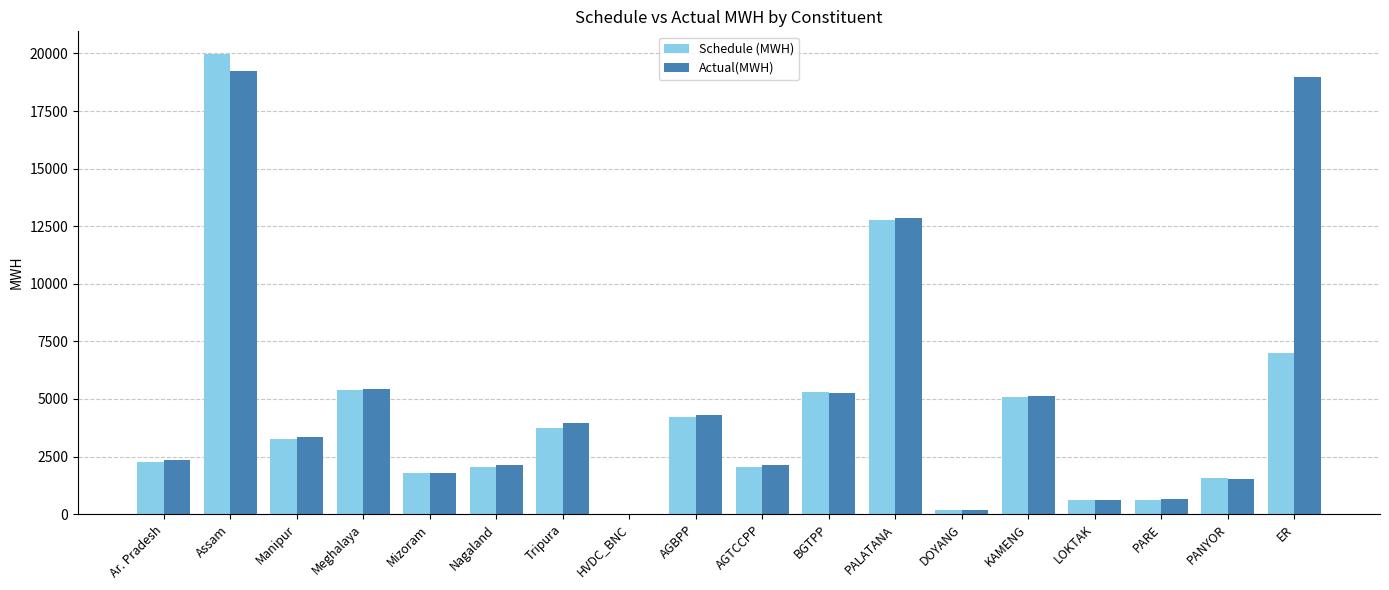

Where is Actual(MWH) nearest to the value 9619?

PALATANA